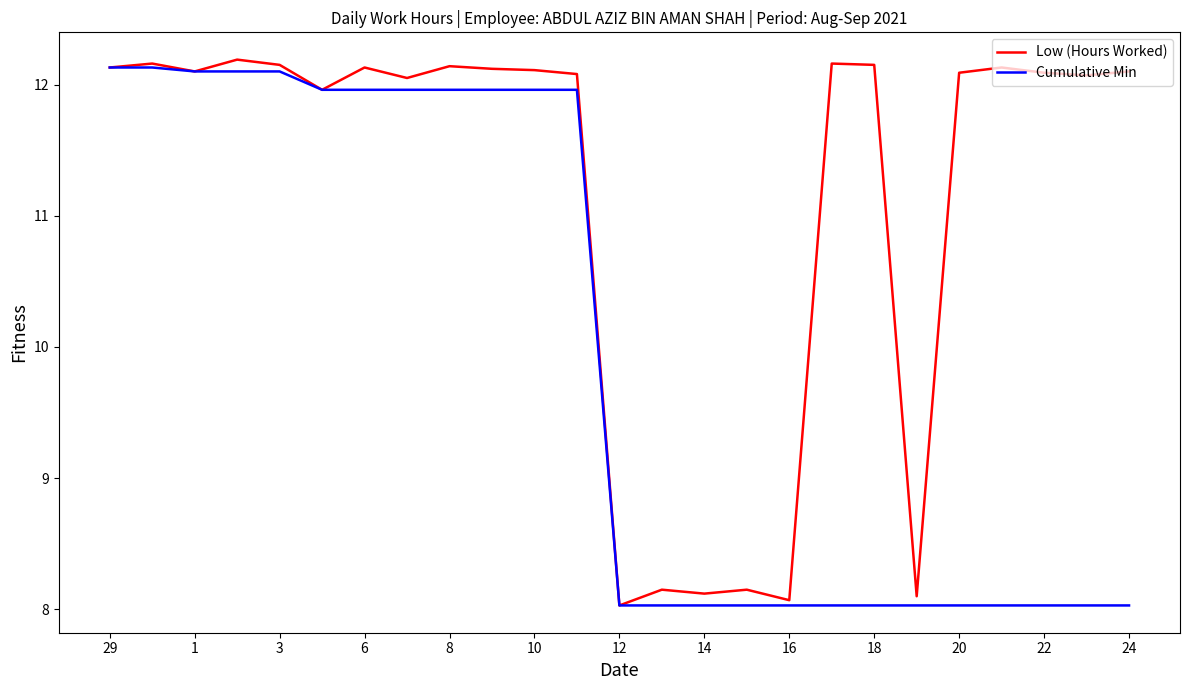

What are all the series names shown in the legend?

Low (Hours Worked), Cumulative Min